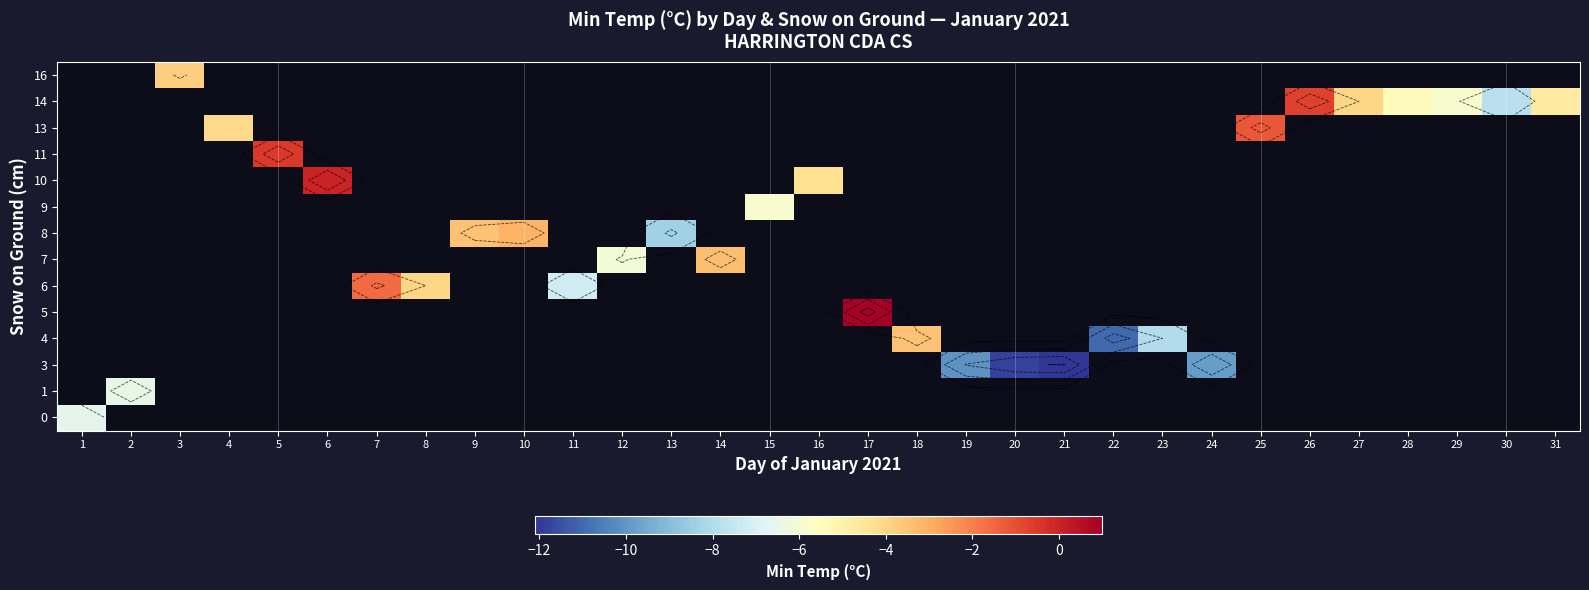

At how many categories does at least one series exceed -8?

24